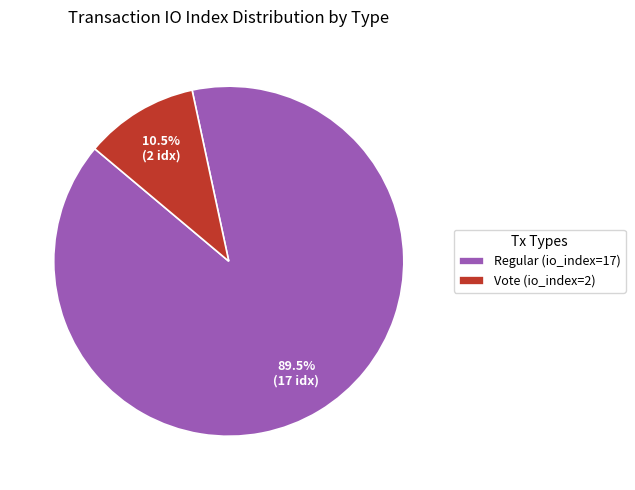

To the nearest percent, what is the average slice percentage?

50%